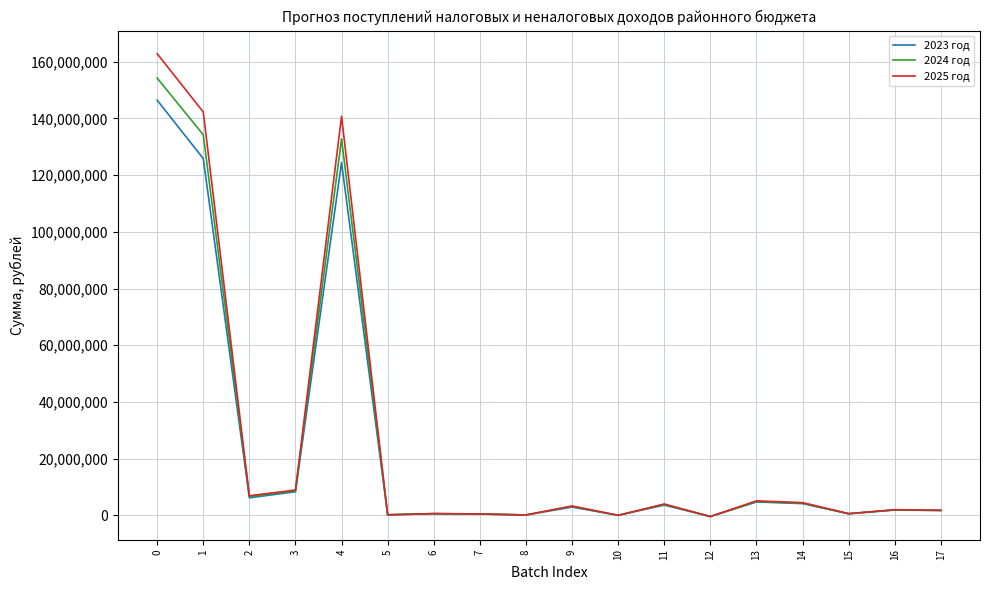

At which category does 2025 год reach its first local peak?

4